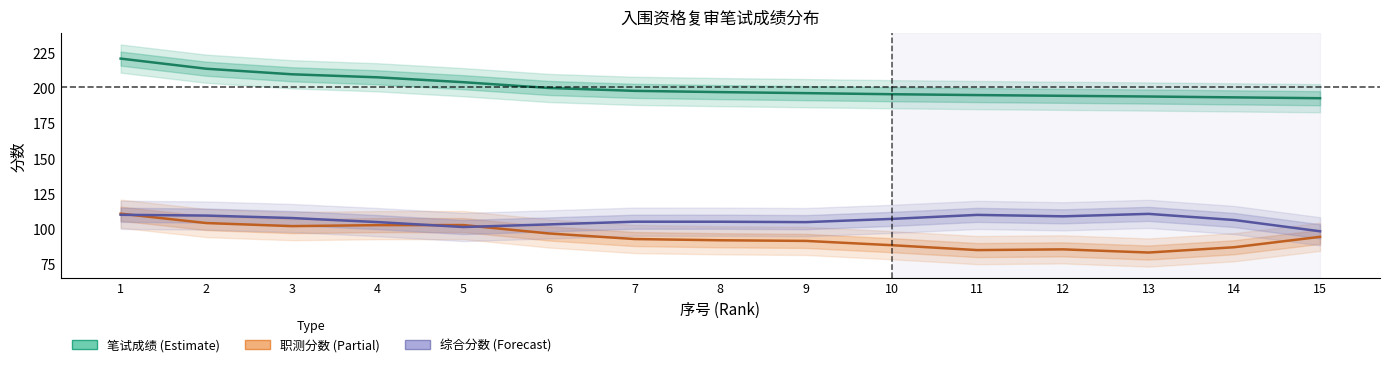

Between 8 and 11, which is larger?

8